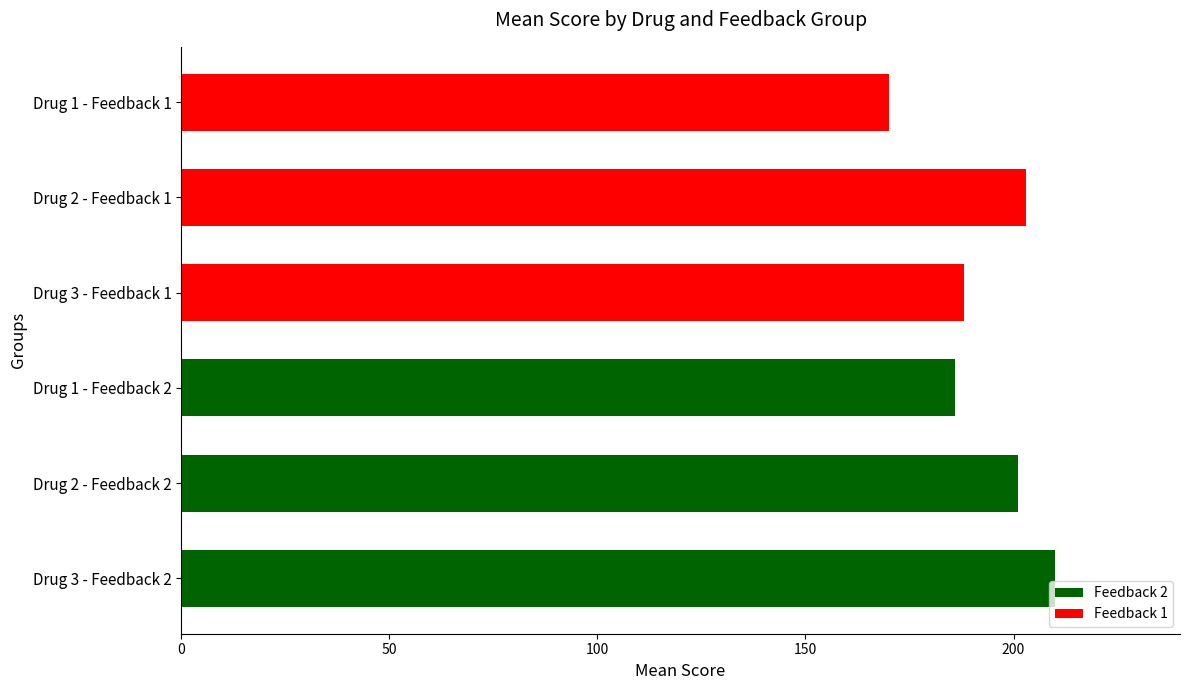

The value at Drug 2 - Feedback 2 is 52. True or false?

False